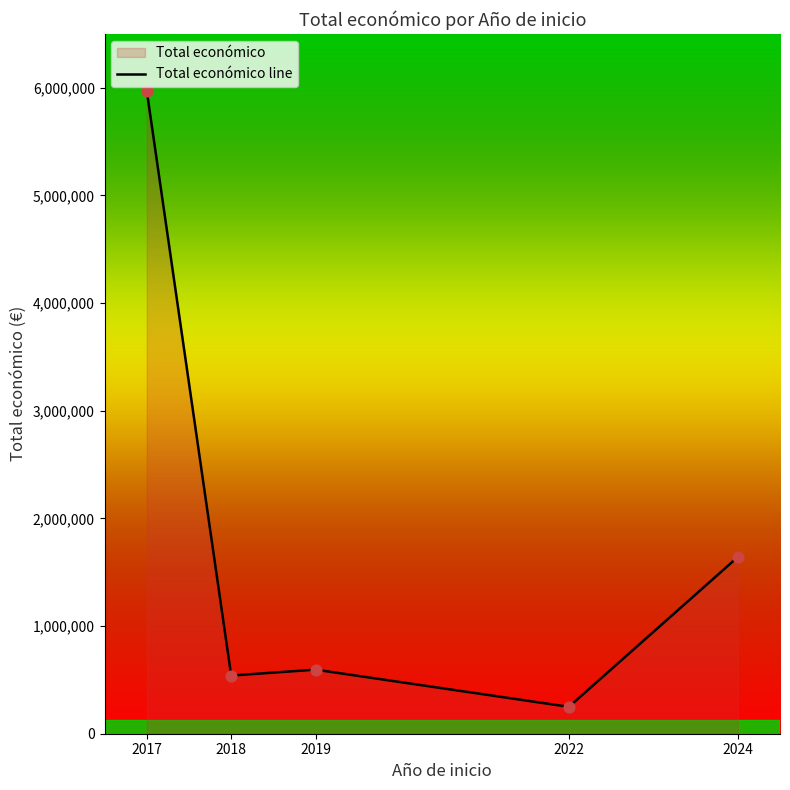

What is the change in value from 2017 to 2022?

-5722664